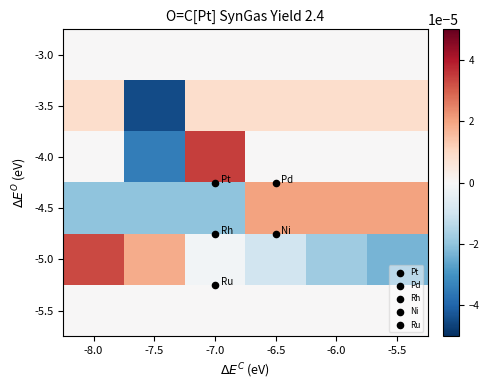

Reading left to right, extract all data points from this chart.

-3.0: -8.0=0.0	-7.5=0.0	-7.0=0.0	-6.5=0.0	-6.0=0.0	-5.5=0.0
-3.5: -8.0=0.0	-7.5=-0.0	-7.0=0.0	-6.5=0.0	-6.0=0.0	-5.5=0.0
-4.0: -8.0=0.0	-7.5=-0.0	-7.0=0.0	-6.5=0.0	-6.0=0.0	-5.5=0.0
-4.5: -8.0=-0.0	-7.5=-0.0	-7.0=-0.0	-6.5=0.0	-6.0=0.0	-5.5=0.0
-5.0: -8.0=0.0	-7.5=0.0	-7.0=-0.0	-6.5=-0.0	-6.0=-0.0	-5.5=-0.0
-5.5: -8.0=0.0	-7.5=0.0	-7.0=0.0	-6.5=0.0	-6.0=0.0	-5.5=0.0